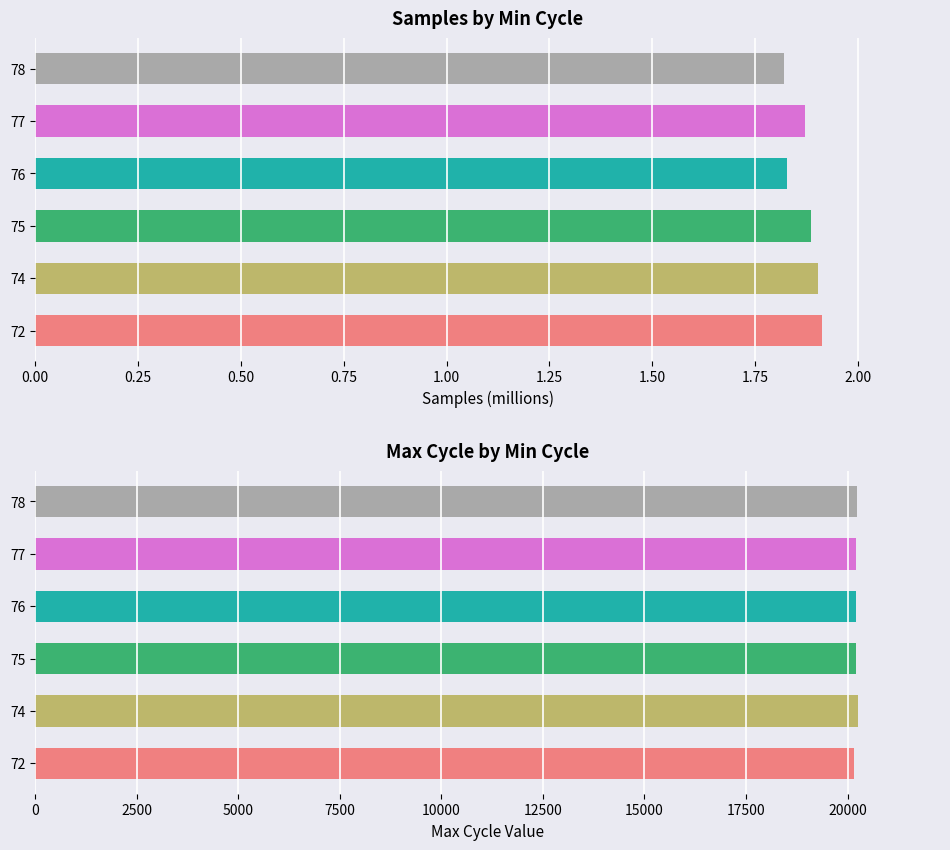

At 74, list the series in order from largest to smallest.

Max Cycle, Samples